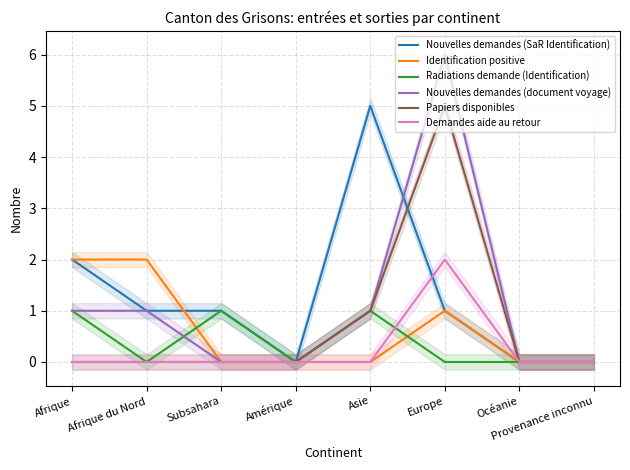

What is the average value of the Nouvelles demandes (SaR Identification) series?

1